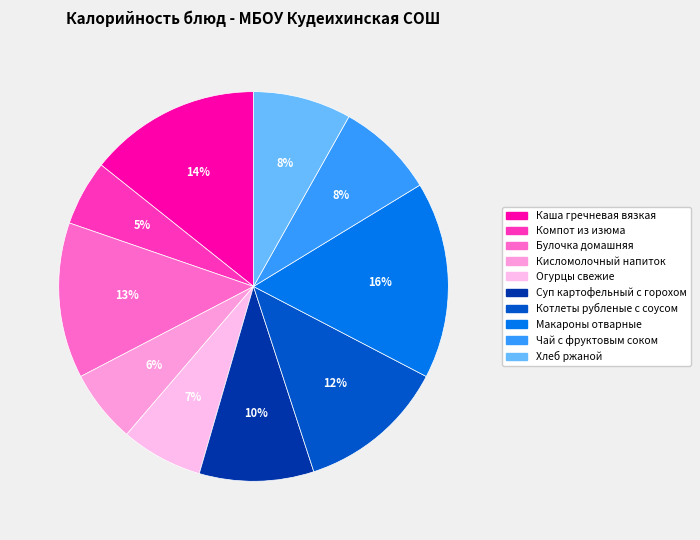

Count the number of slices in the pie.

10